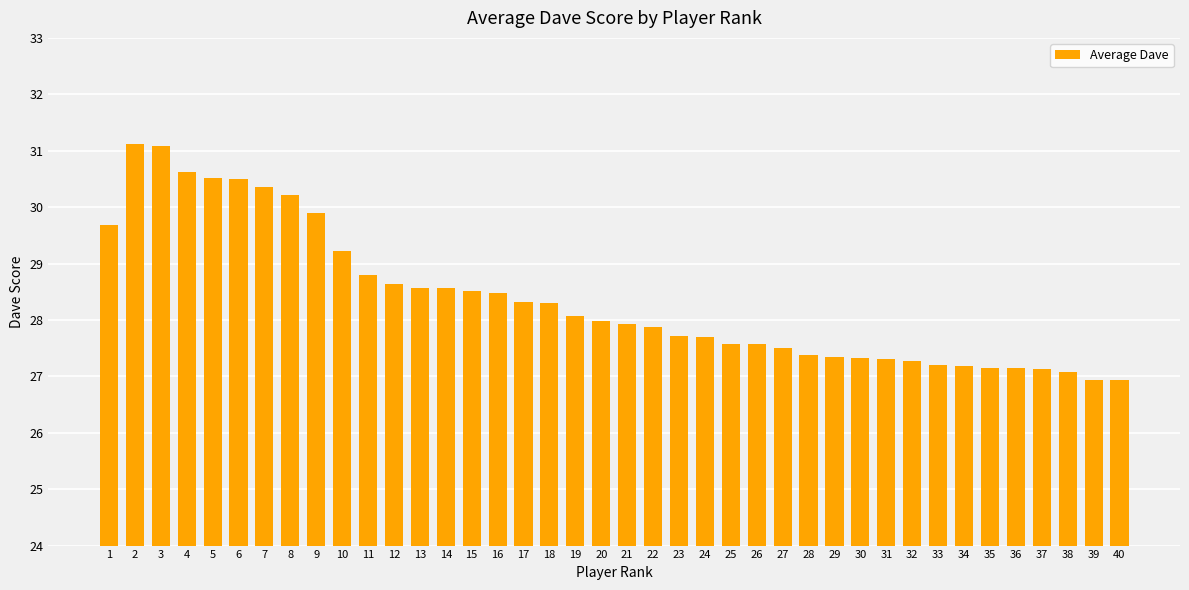

Is it true that the value at 27 is 19.0?

False